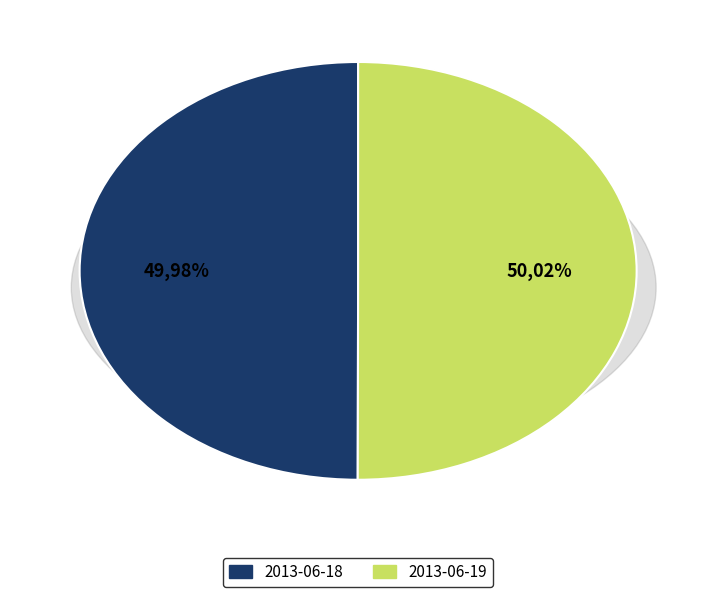

Do 2013-06-19 and 2013-06-18 together represent more than half of the pie?

Yes